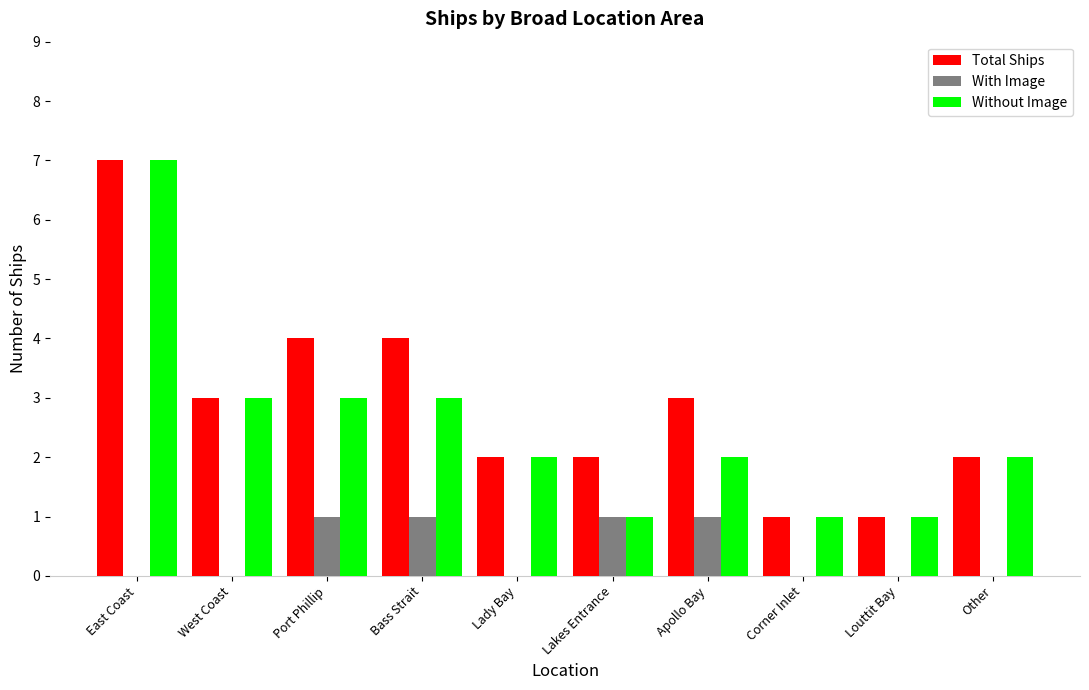

What is the total value across all series at West Coast?

6